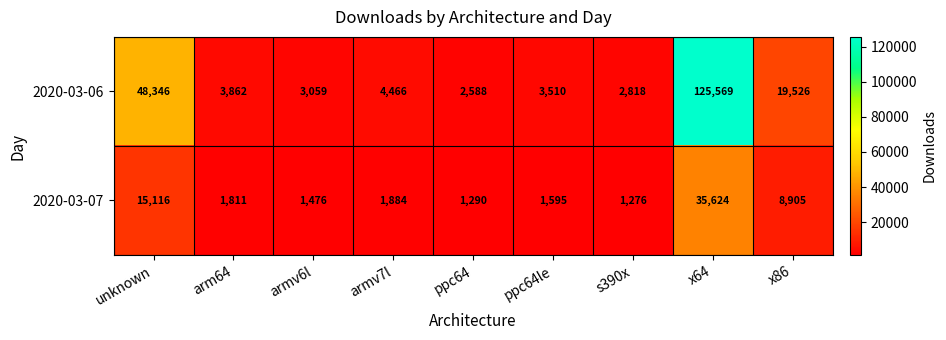

At which label is 2020-03-06 closest to 64078?

unknown